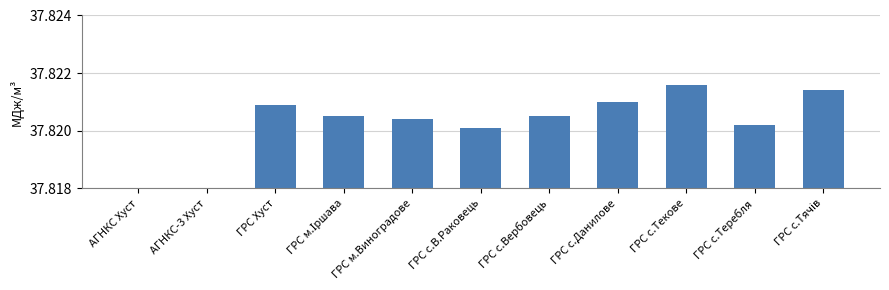

Reading right to left, transcribe all the data shown in this chart.

37.8	37.8	37.8	37.8	37.8	37.8	37.8	37.8	37.8	37.8	37.8